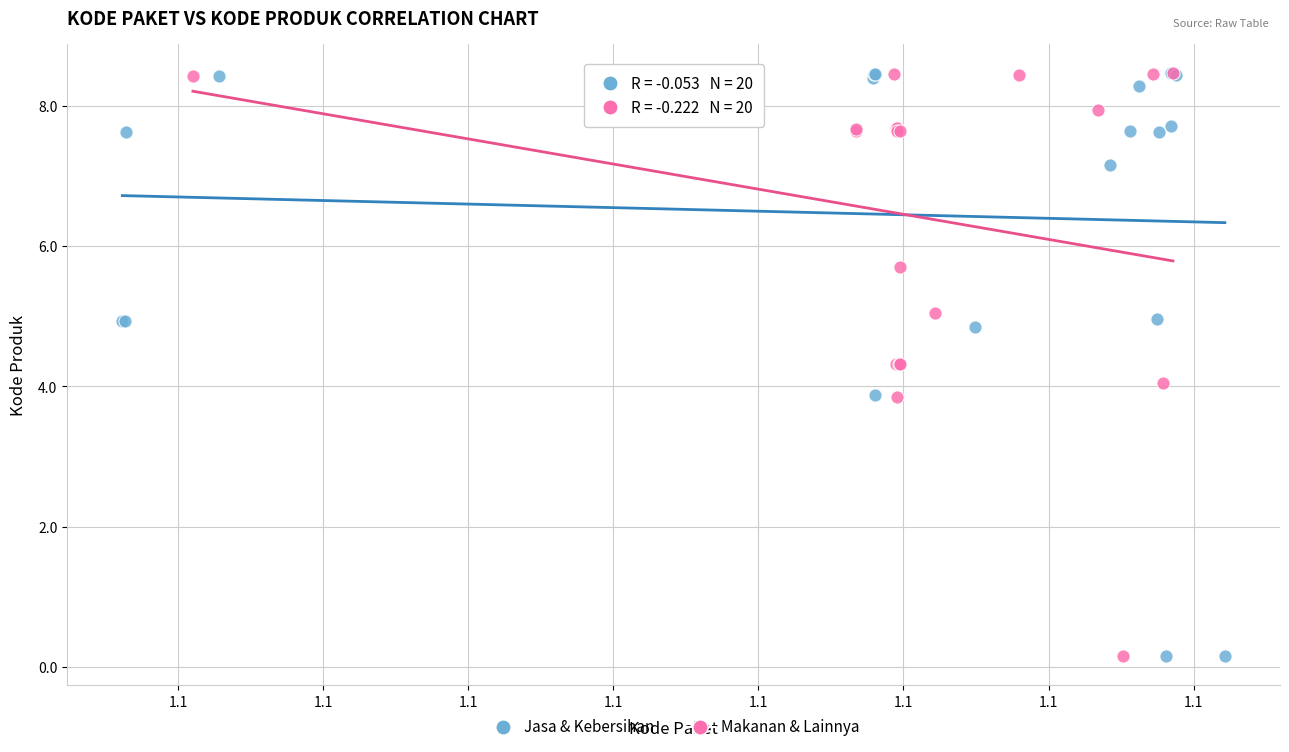

What are all the series names shown in the legend?

Jasa & Kebersihan, Makanan & Lainnya